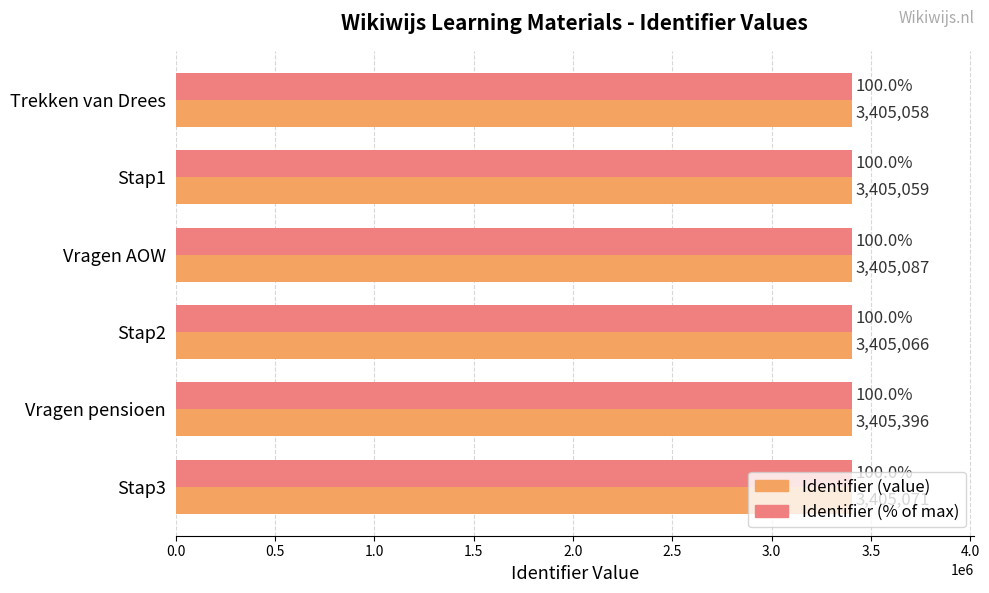

At which category does the chart reach its peak across all series?

Vragen pensioen